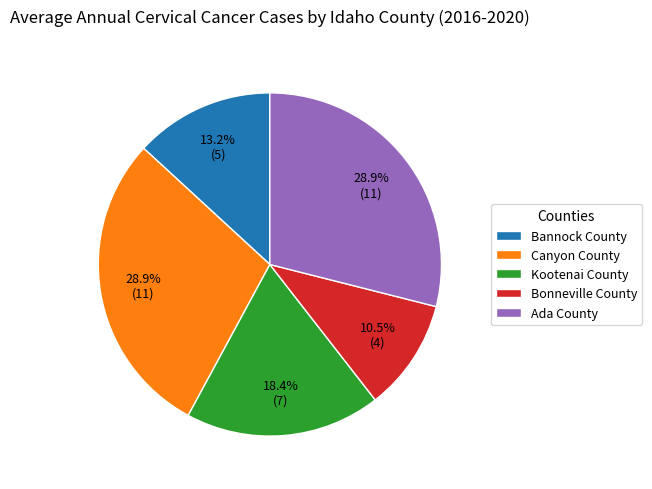

To the nearest percent, what portion does Kootenai County represent?

18%